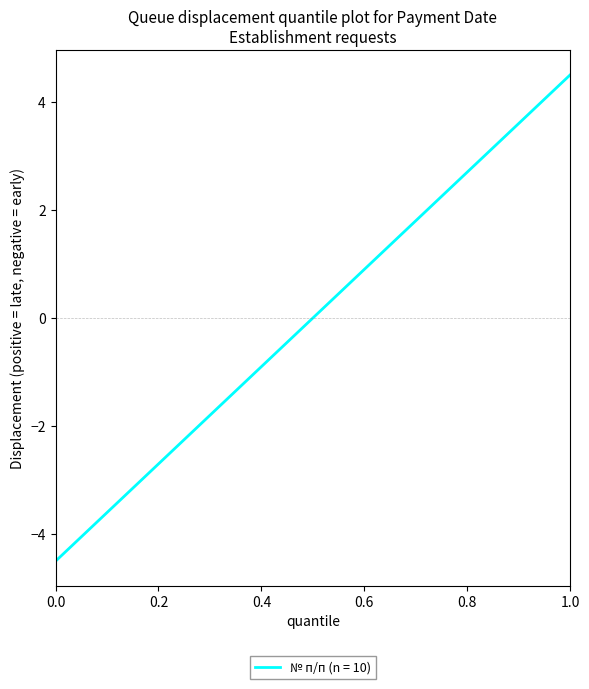

What is the minimum value shown in the chart?

-4.5